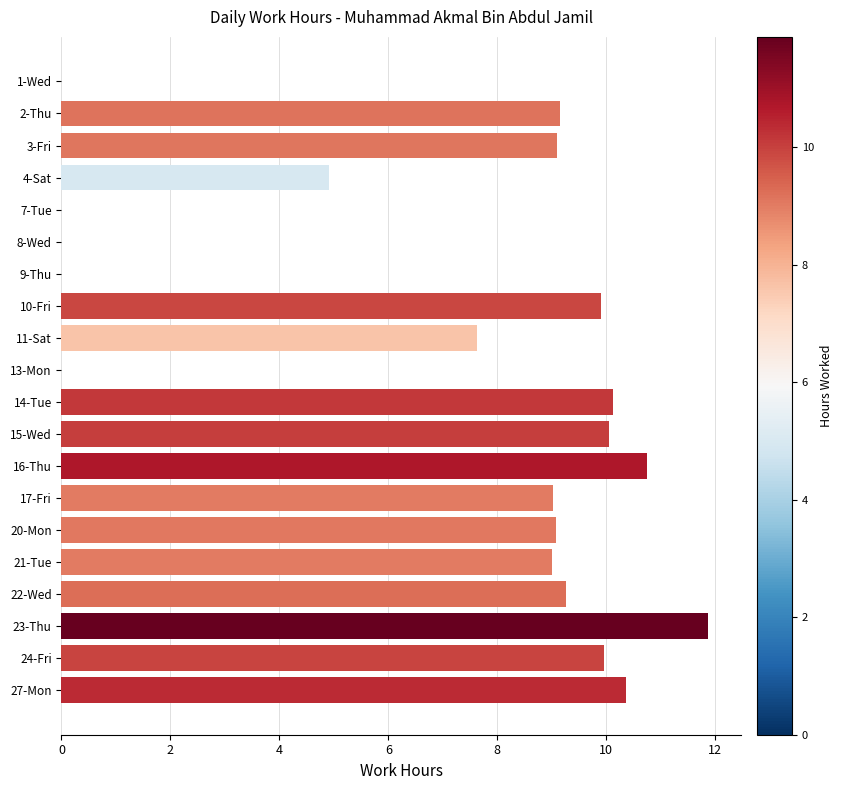

How many categories are shown in the chart?

20